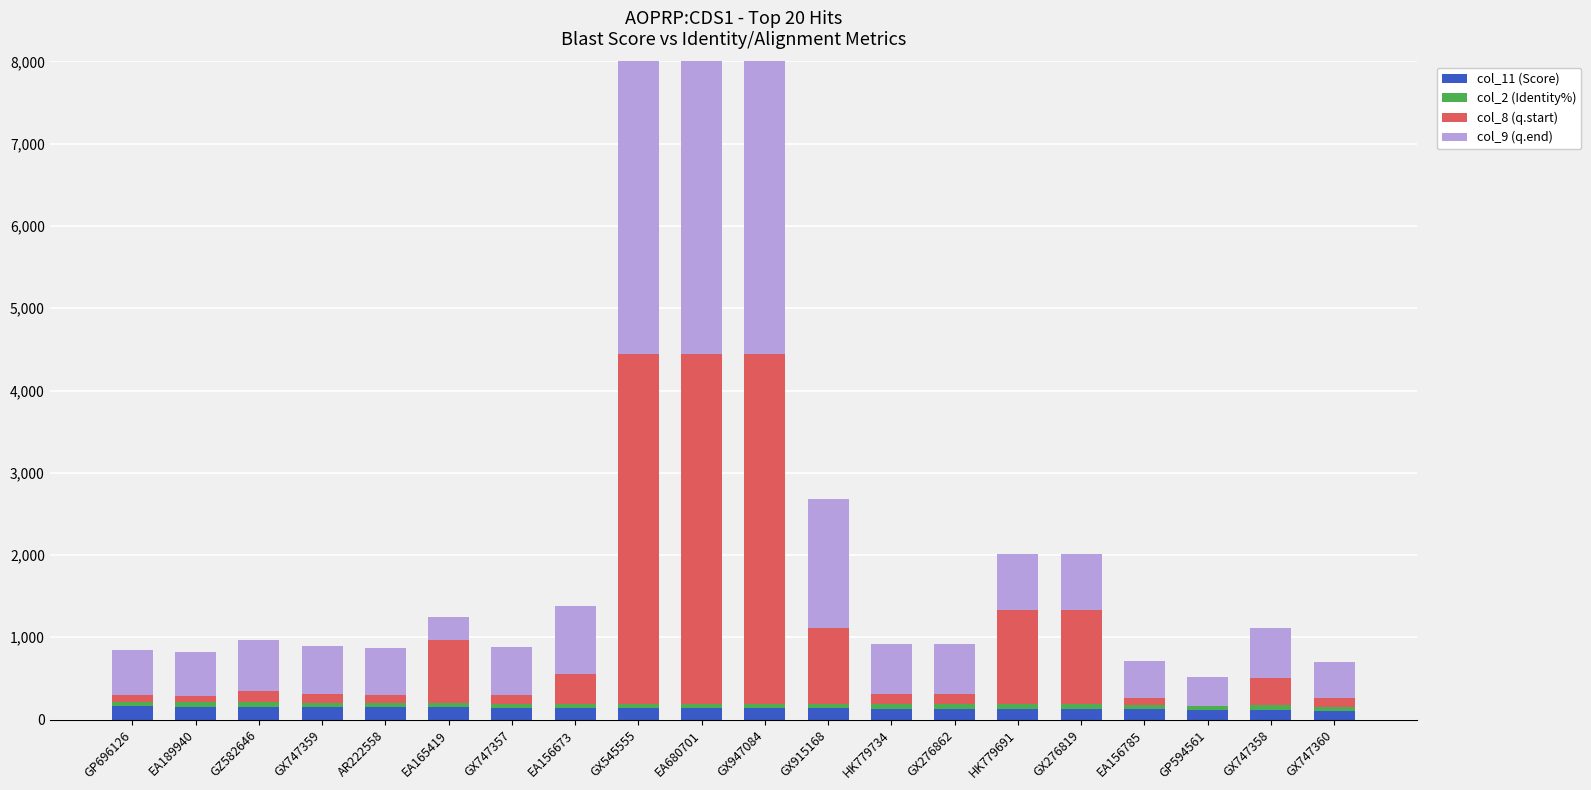

Which series has the largest total across all categories?

col_9 (q.end)